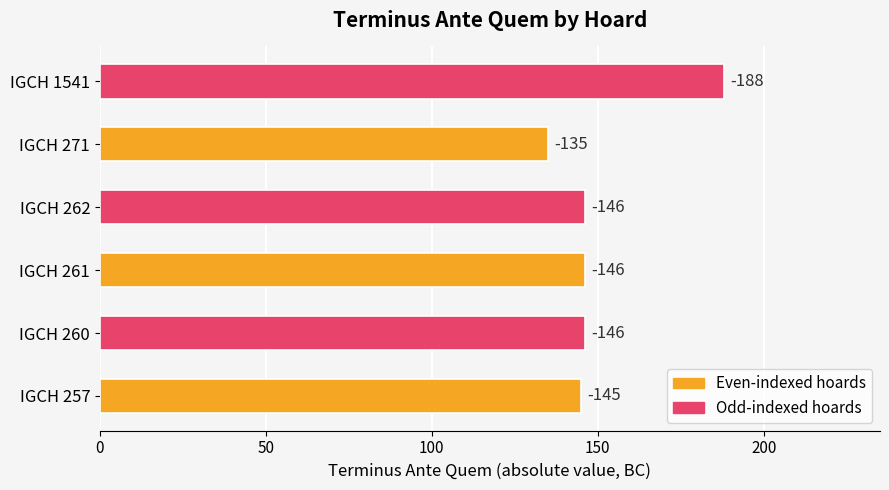

How many bars are there in total?

6